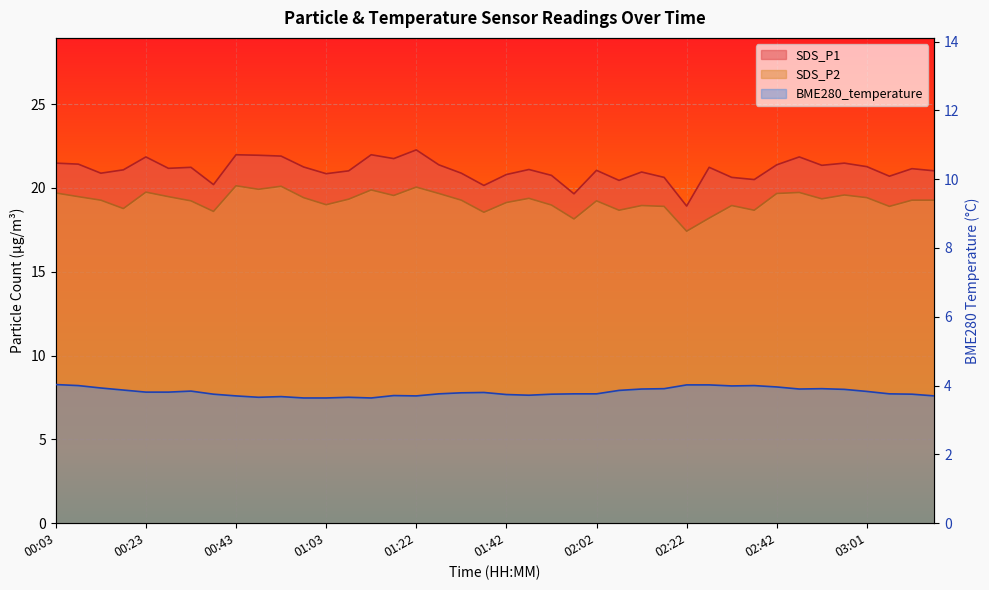

What is the average value of the BME280_temperature series?

3.8